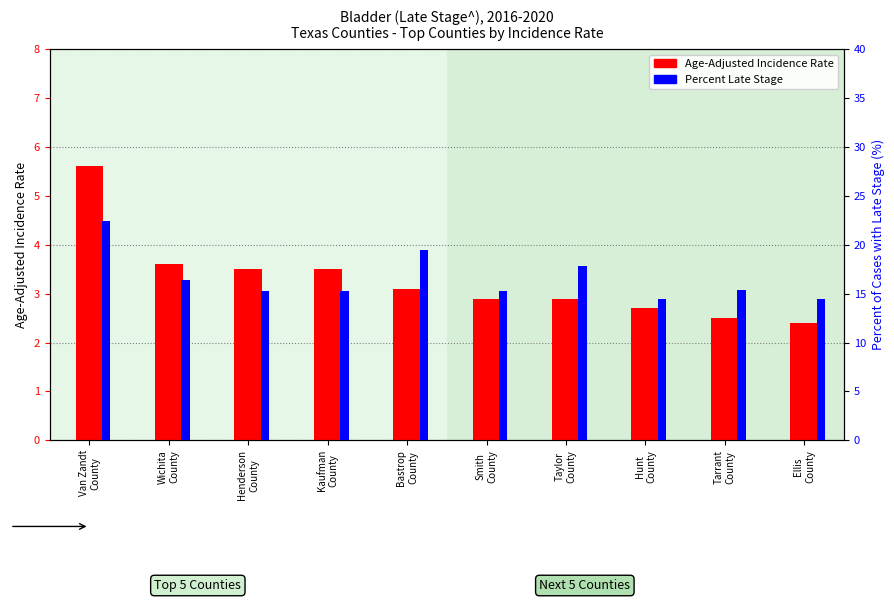

What position from the right is Henderson
County?

8